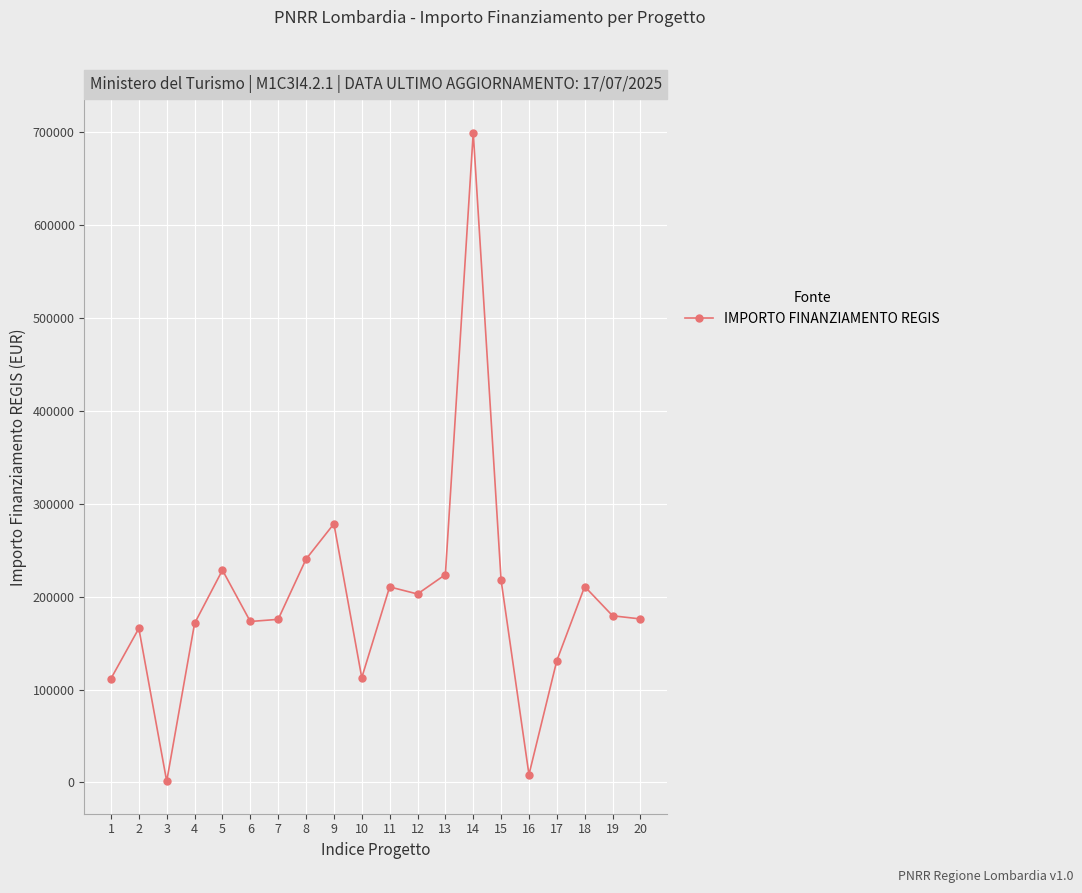

Is it true that the value at 9 is 410519.8?

False